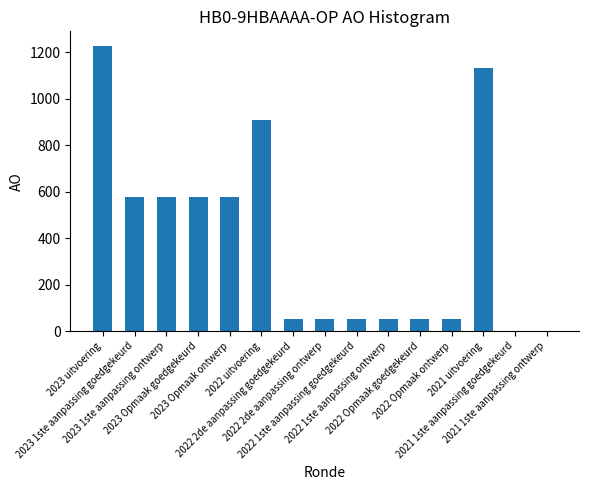

What is the sum of all values?

5871